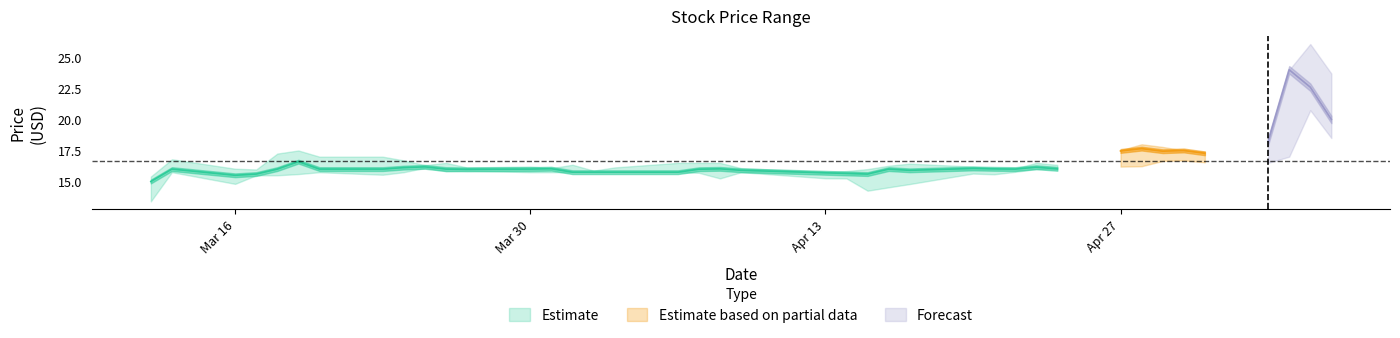

True or false: Close and High intersect in this chart.

False